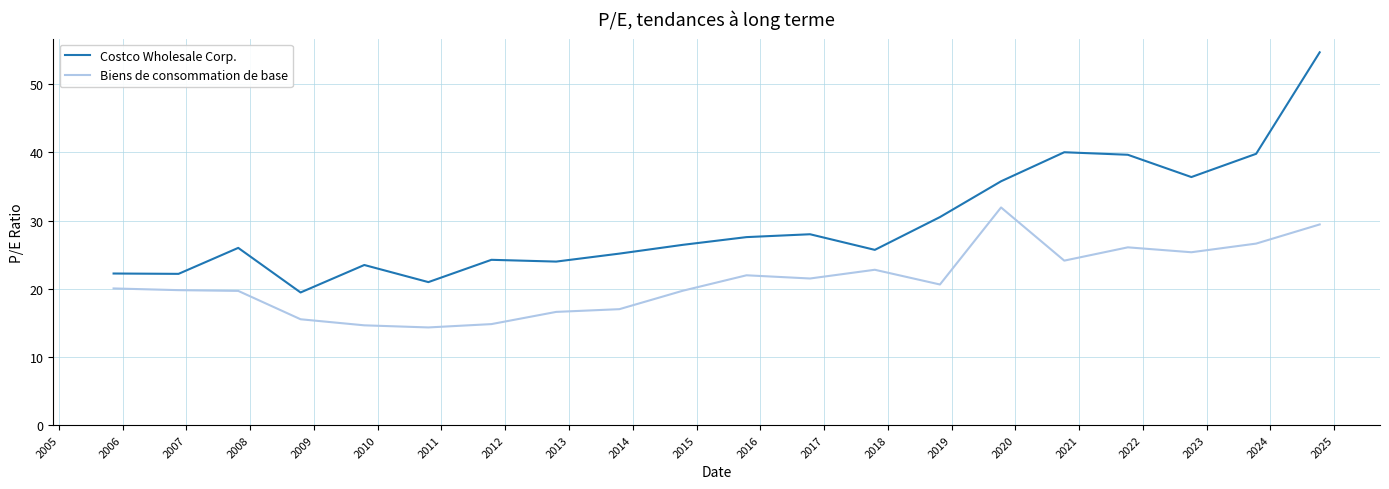

True or false: Biens de consommation de base and Costco Wholesale Corp. intersect in this chart.

False